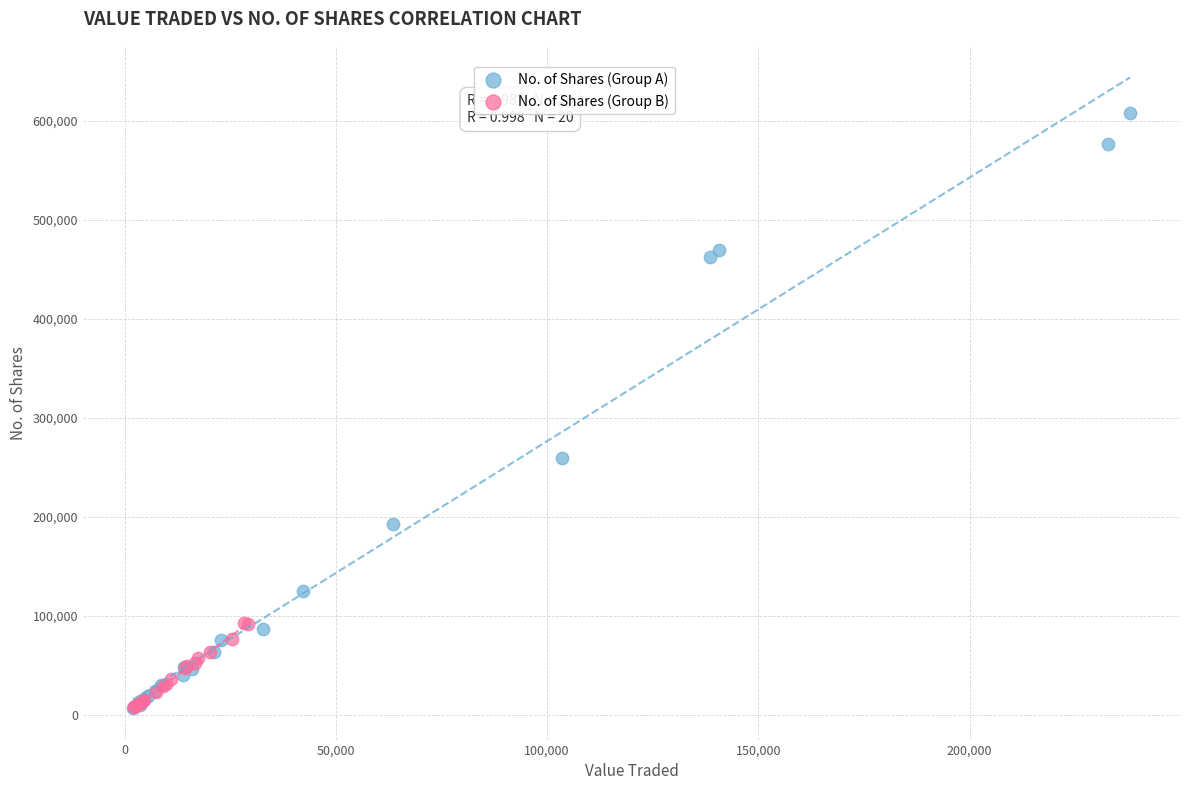

Which series reaches the maximum Y coordinate?

No. of Shares (Group A)